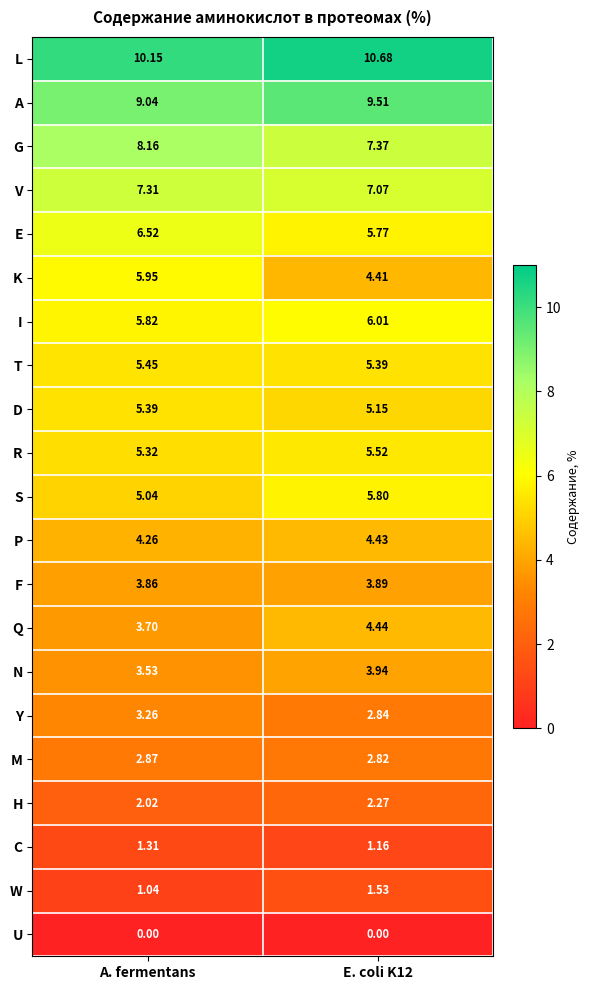

Which series has the largest total across all categories?

L